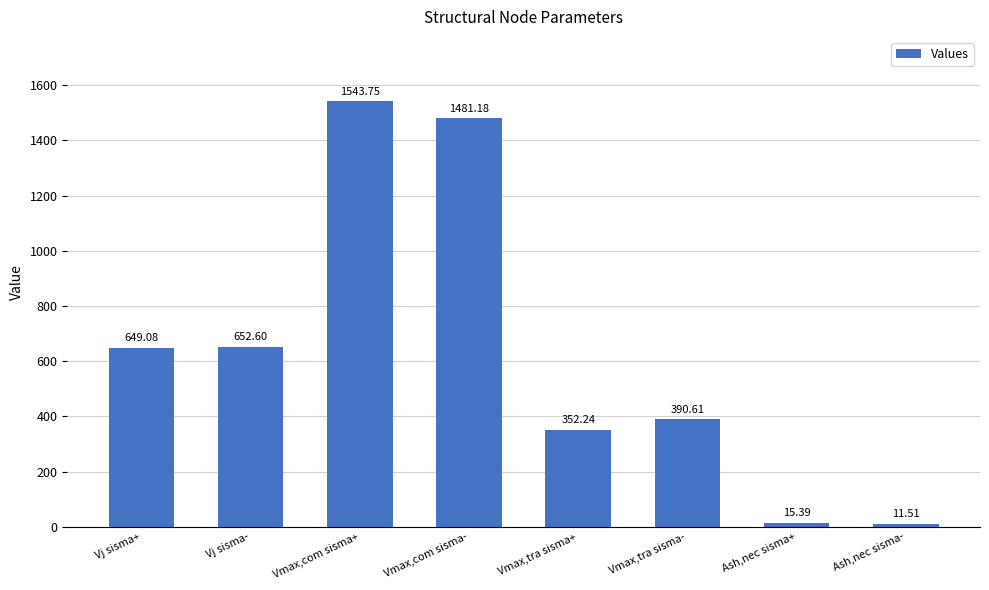

Where is the data nearest to the value 777?

Vj sisma-